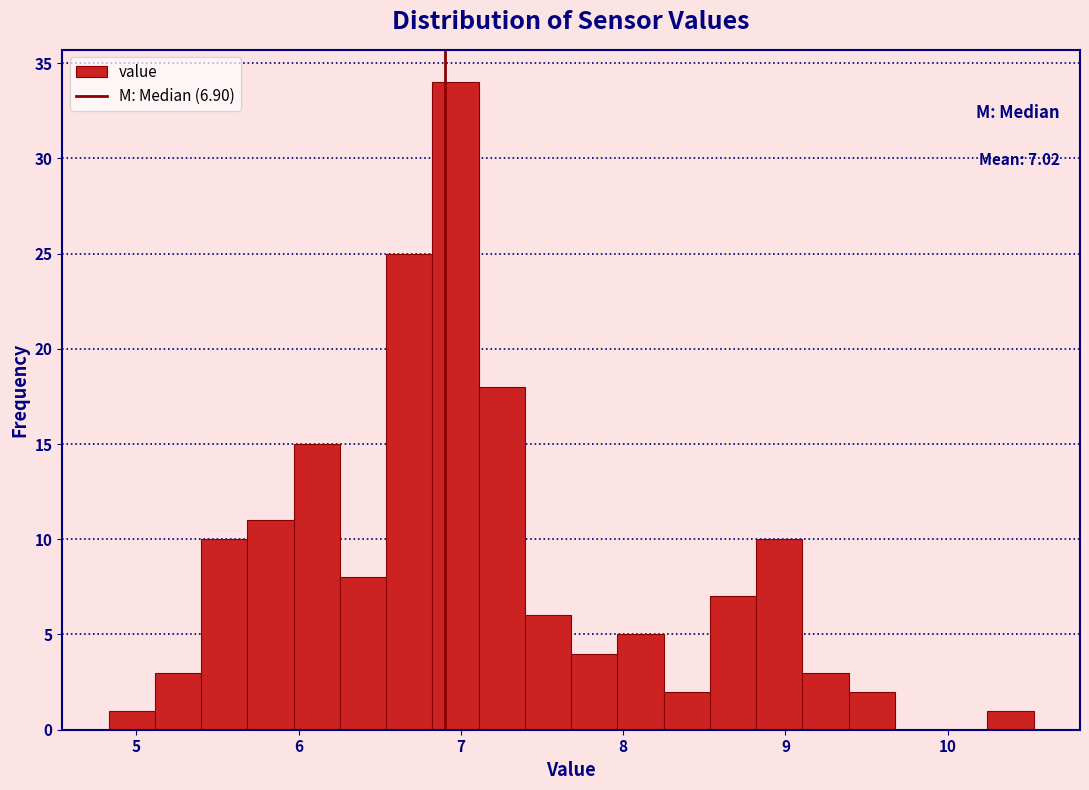

Read against the x-axis, roughly where is the centre of the tallest bar?

7.0